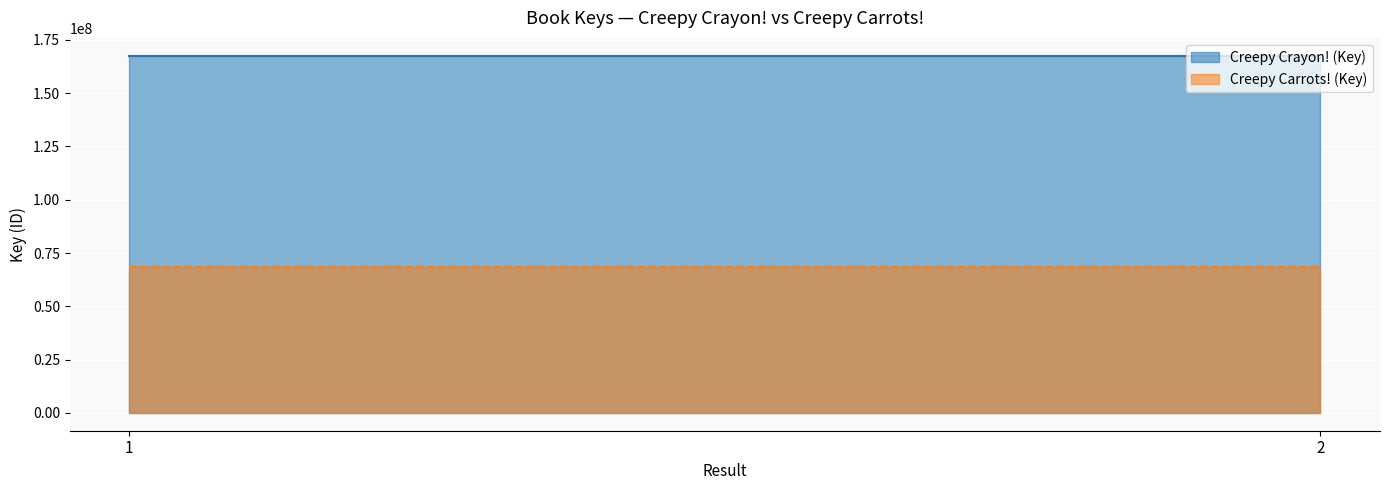

Reading right to left, extract all data points from this chart.

Creepy Crayon! (Key): 2=167554812	1=167554812
Creepy Carrots! (Key): 2=68271681	1=68271681